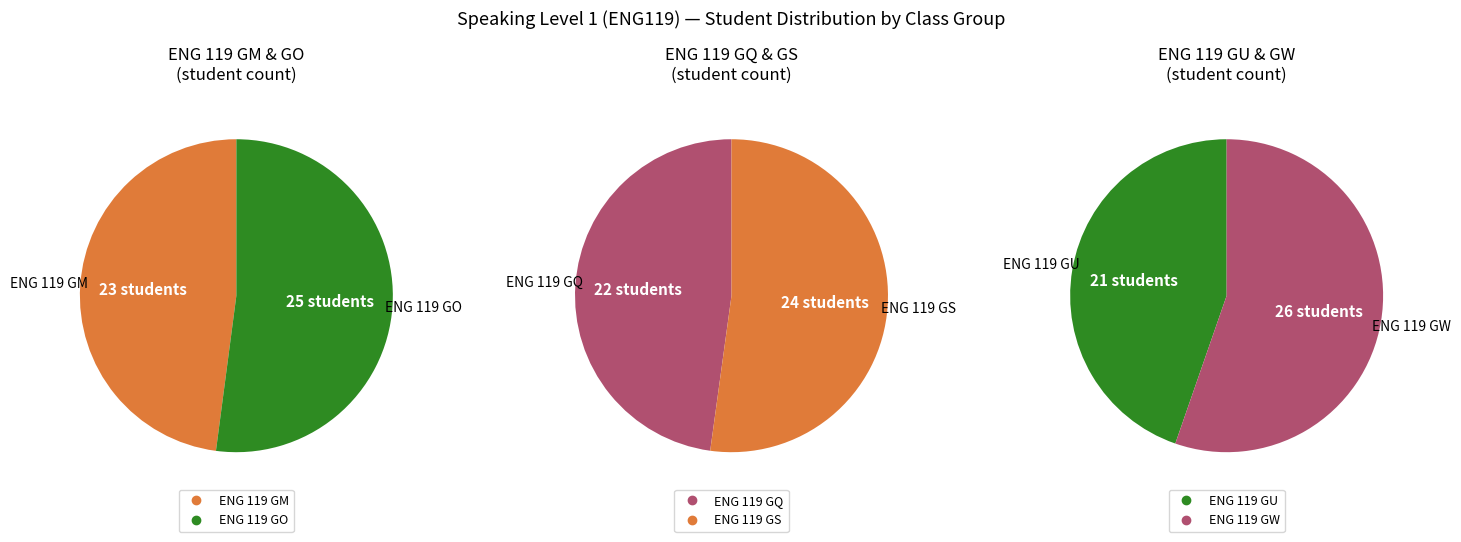

Combined, what portion of the pie is ENG 119 GO and ENG 119 GW?

36.2%